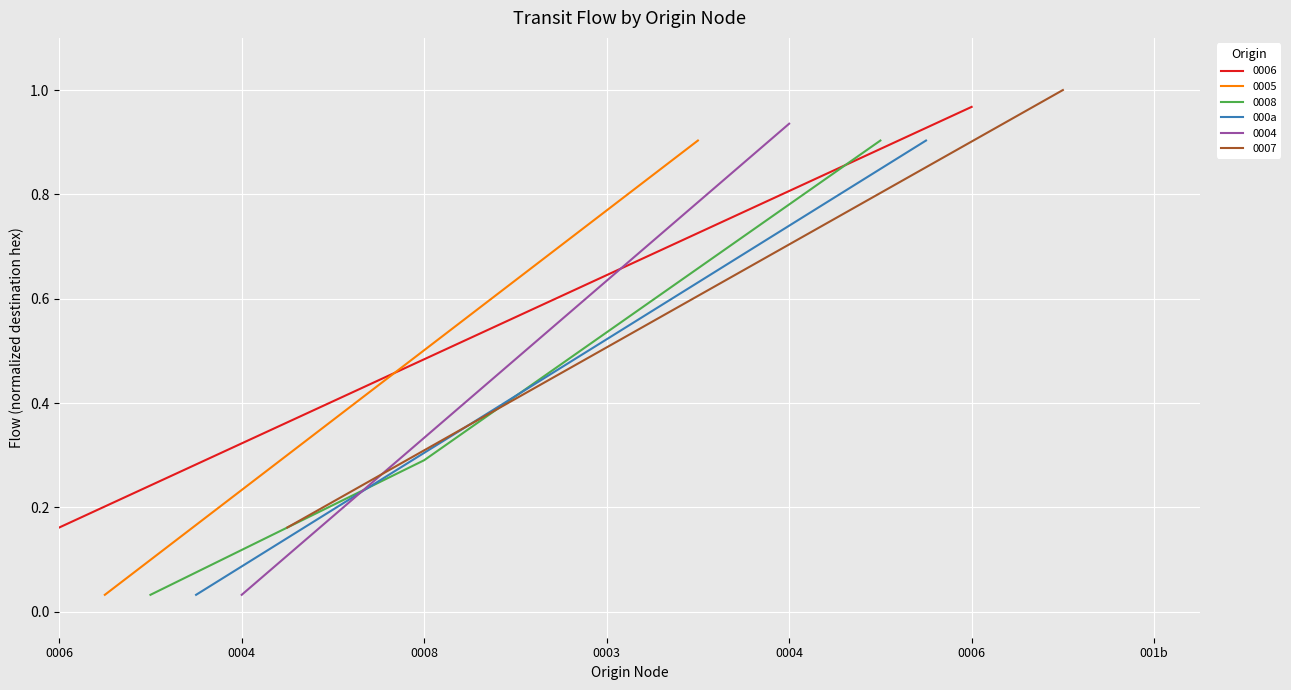

What is the highest value of the 0008 series?

0.9